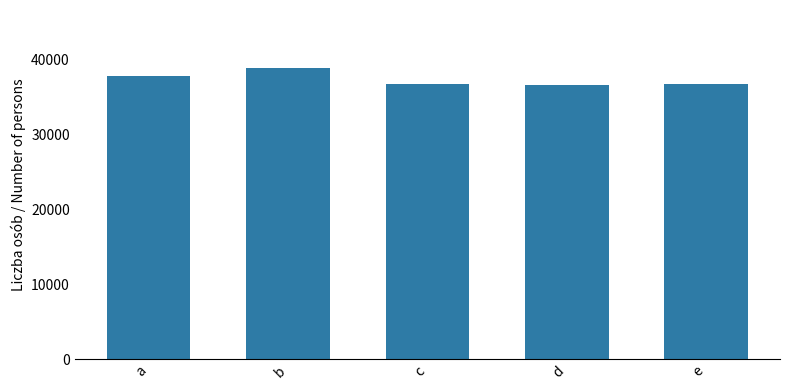

How many distinct data groups are displayed?

1